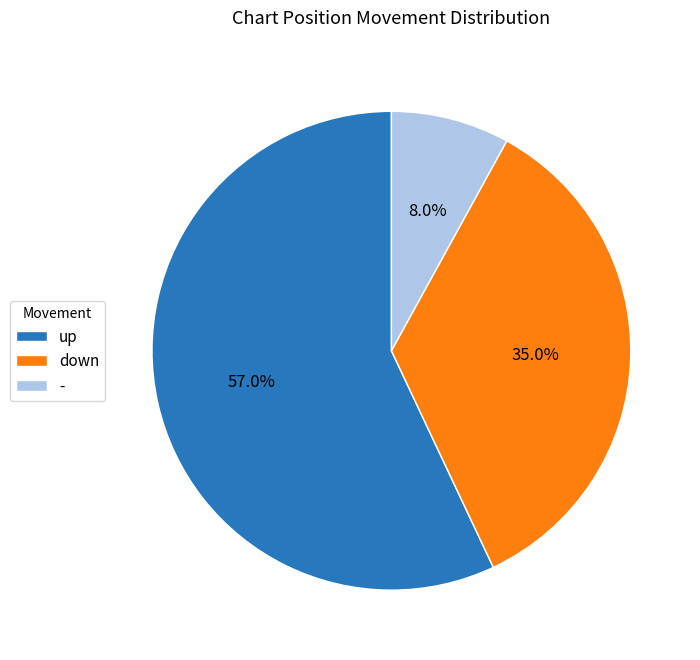

How many segments does this pie chart have?

3